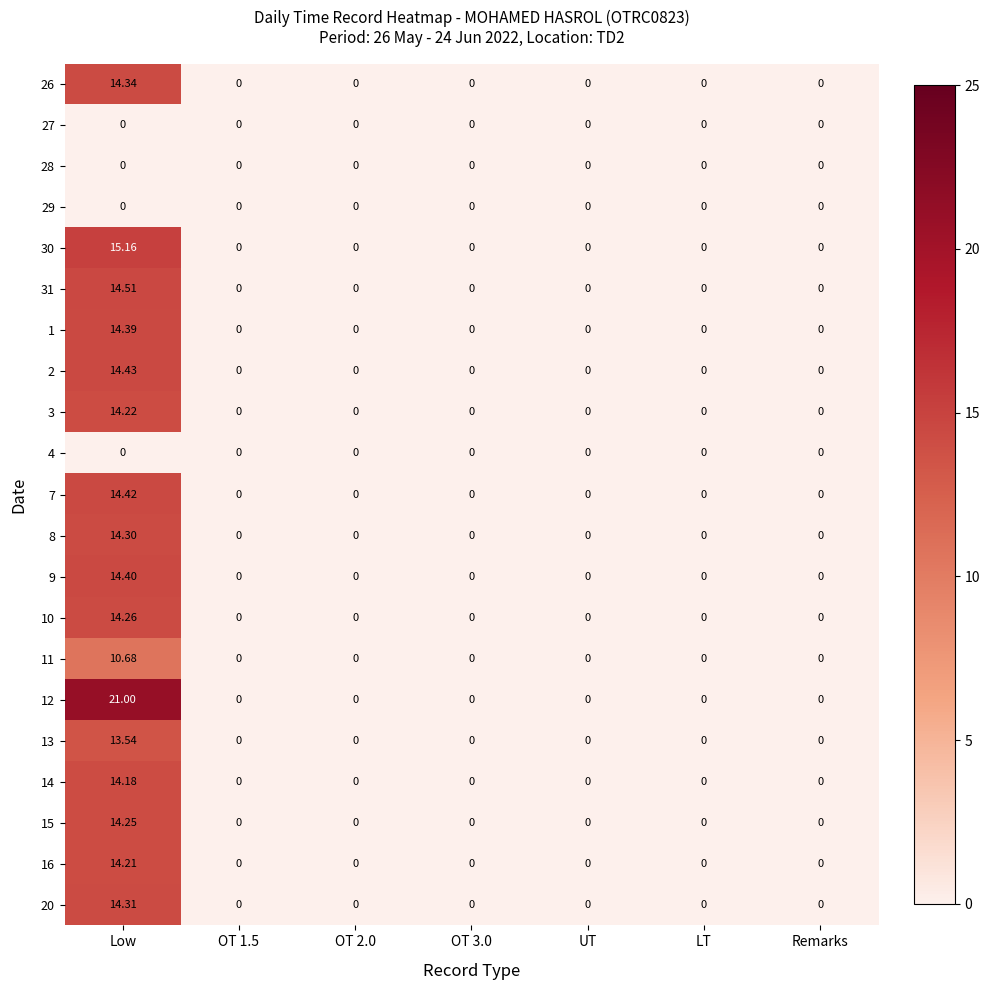

At which category is the sum across all series the highest?

Low